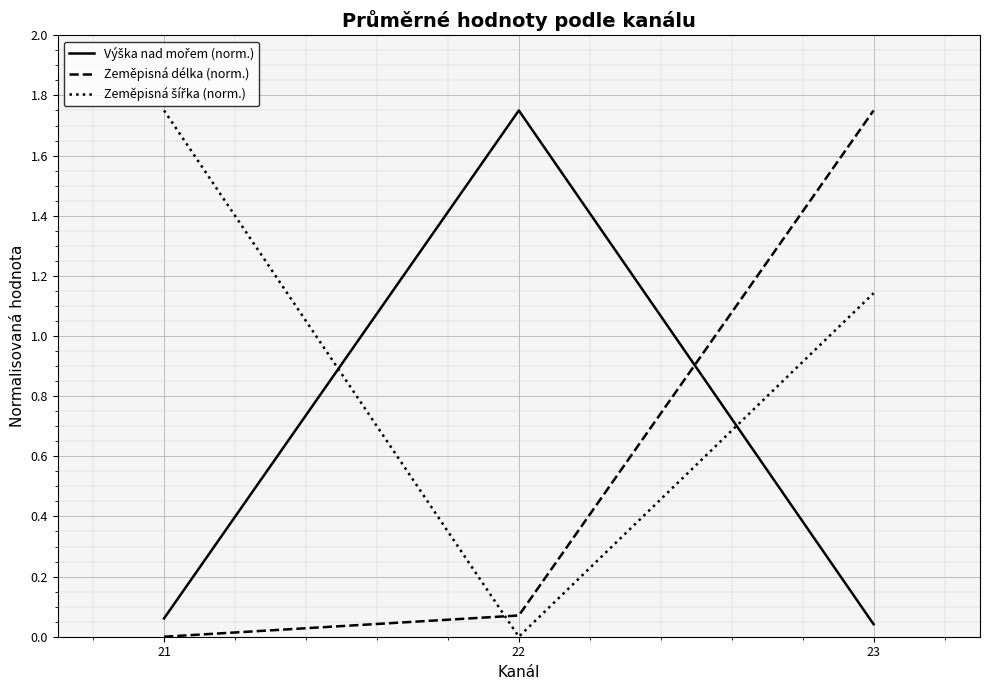

True or false: Zeměpisná délka (norm.) has a value of 0.0 at 21.

True